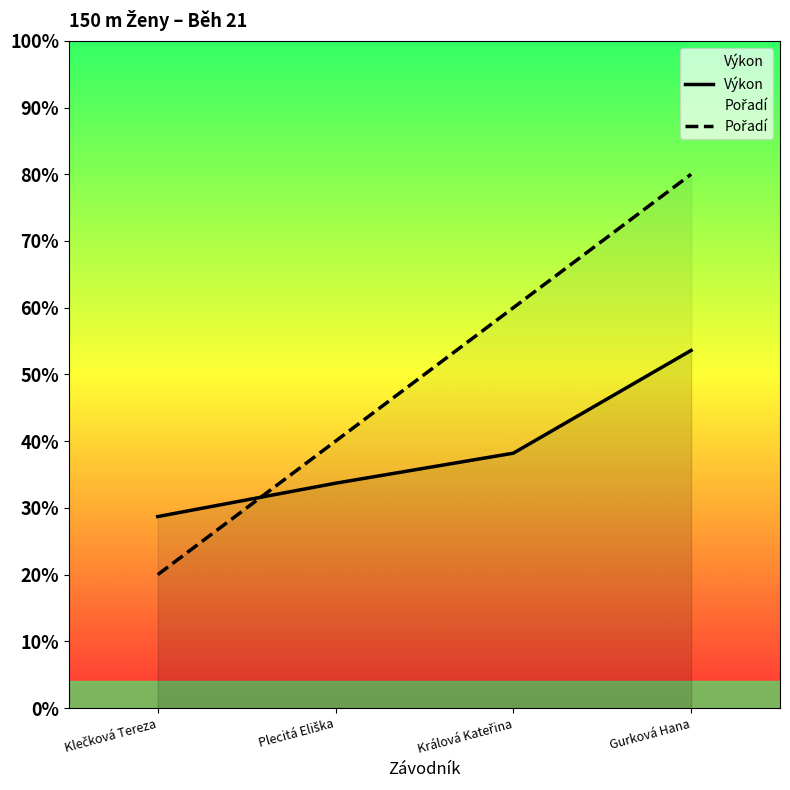

The Pořadí series shows 0.2 at Plecitá Eliška. True or false?

False